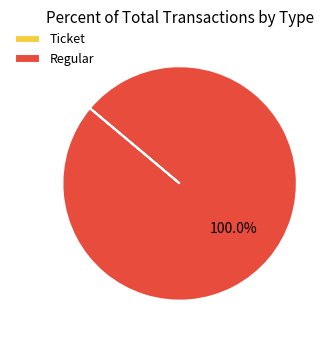

Does any single category account for the majority?

Yes